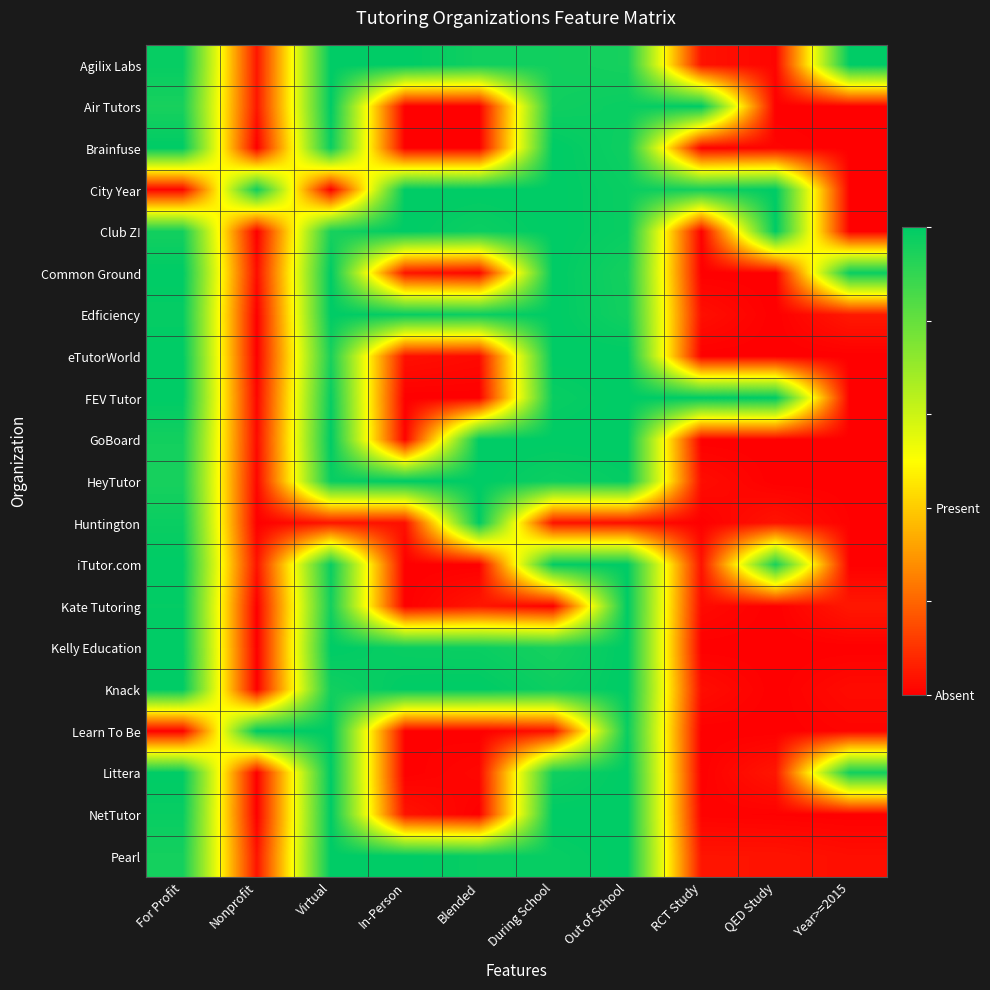

Reading left to right, transcribe all the data shown in this chart.

Agilix Labs: For Profit=1.0	Nonprofit=0.0	Virtual=1.0	In-Person=1.0	Blended=1.0	During School=1.0	Out of School=1.0	RCT Study=0.0	QED Study=0.0	Year>=2015=1.0
Air Tutors: For Profit=1.0	Nonprofit=0.0	Virtual=1.0	In-Person=0.0	Blended=0.0	During School=1.0	Out of School=1.0	RCT Study=1.0	QED Study=0.0	Year>=2015=0.0
Brainfuse: For Profit=1.0	Nonprofit=0.0	Virtual=1.0	In-Person=0.0	Blended=0.0	During School=1.0	Out of School=1.0	RCT Study=0.0	QED Study=0.0	Year>=2015=0.0
City Year: For Profit=0.0	Nonprofit=1.0	Virtual=0.0	In-Person=1.0	Blended=1.0	During School=1.0	Out of School=1.0	RCT Study=1.0	QED Study=1.0	Year>=2015=0.0
Club Z!: For Profit=1.0	Nonprofit=0.0	Virtual=1.0	In-Person=1.0	Blended=1.0	During School=1.0	Out of School=1.0	RCT Study=0.0	QED Study=1.0	Year>=2015=0.0
Common Ground: For Profit=1.0	Nonprofit=0.0	Virtual=1.0	In-Person=0.0	Blended=0.0	During School=1.0	Out of School=1.0	RCT Study=0.0	QED Study=0.0	Year>=2015=1.0
Edficiency: For Profit=1.0	Nonprofit=0.0	Virtual=1.0	In-Person=1.0	Blended=1.0	During School=1.0	Out of School=1.0	RCT Study=0.0	QED Study=0.0	Year>=2015=0.0
eTutorWorld: For Profit=1.0	Nonprofit=0.0	Virtual=1.0	In-Person=0.0	Blended=0.0	During School=1.0	Out of School=1.0	RCT Study=0.0	QED Study=0.0	Year>=2015=0.0
FEV Tutor: For Profit=1.0	Nonprofit=0.0	Virtual=1.0	In-Person=0.0	Blended=0.0	During School=1.0	Out of School=1.0	RCT Study=1.0	QED Study=1.0	Year>=2015=0.0
GoBoard: For Profit=1.0	Nonprofit=0.0	Virtual=1.0	In-Person=0.0	Blended=1.0	During School=1.0	Out of School=1.0	RCT Study=0.0	QED Study=0.0	Year>=2015=0.0
HeyTutor: For Profit=1.0	Nonprofit=0.0	Virtual=1.0	In-Person=1.0	Blended=1.0	During School=1.0	Out of School=1.0	RCT Study=0.0	QED Study=0.0	Year>=2015=0.0
Huntington: For Profit=1.0	Nonprofit=0.0	Virtual=0.0	In-Person=0.0	Blended=1.0	During School=0.0	Out of School=0.0	RCT Study=0.0	QED Study=0.0	Year>=2015=0.0
iTutor.com: For Profit=1.0	Nonprofit=0.0	Virtual=1.0	In-Person=0.0	Blended=0.0	During School=1.0	Out of School=1.0	RCT Study=0.0	QED Study=1.0	Year>=2015=0.0
Kate Tutoring: For Profit=1.0	Nonprofit=0.0	Virtual=1.0	In-Person=0.0	Blended=0.0	During School=0.0	Out of School=1.0	RCT Study=0.0	QED Study=0.0	Year>=2015=0.0
Kelly Education: For Profit=1.0	Nonprofit=0.0	Virtual=1.0	In-Person=1.0	Blended=1.0	During School=1.0	Out of School=1.0	RCT Study=0.0	QED Study=0.0	Year>=2015=0.0
Knack: For Profit=1.0	Nonprofit=0.0	Virtual=1.0	In-Person=1.0	Blended=1.0	During School=1.0	Out of School=1.0	RCT Study=0.0	QED Study=0.0	Year>=2015=0.0
Learn To Be: For Profit=0.0	Nonprofit=1.0	Virtual=1.0	In-Person=0.0	Blended=0.0	During School=0.0	Out of School=1.0	RCT Study=0.0	QED Study=0.0	Year>=2015=0.0
Littera: For Profit=1.0	Nonprofit=0.0	Virtual=1.0	In-Person=0.0	Blended=0.0	During School=1.0	Out of School=1.0	RCT Study=0.0	QED Study=0.0	Year>=2015=1.0
NetTutor: For Profit=1.0	Nonprofit=0.0	Virtual=1.0	In-Person=0.0	Blended=0.0	During School=1.0	Out of School=1.0	RCT Study=0.0	QED Study=0.0	Year>=2015=0.0
Pearl: For Profit=1.0	Nonprofit=0.0	Virtual=1.0	In-Person=1.0	Blended=1.0	During School=1.0	Out of School=1.0	RCT Study=0.0	QED Study=0.0	Year>=2015=0.0